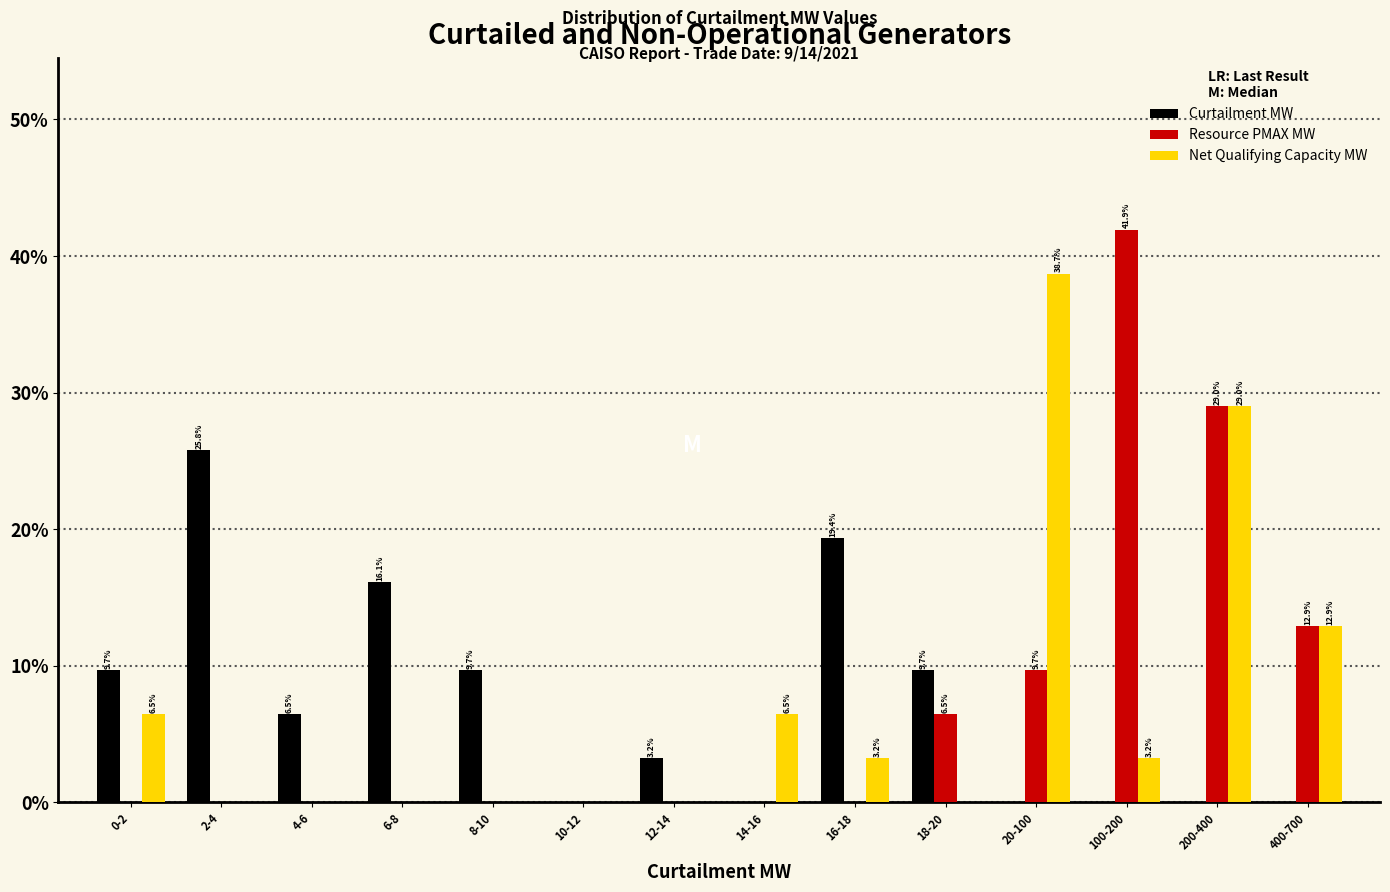

What is the sum of all Net Qualifying Capacity MW values?

100.0